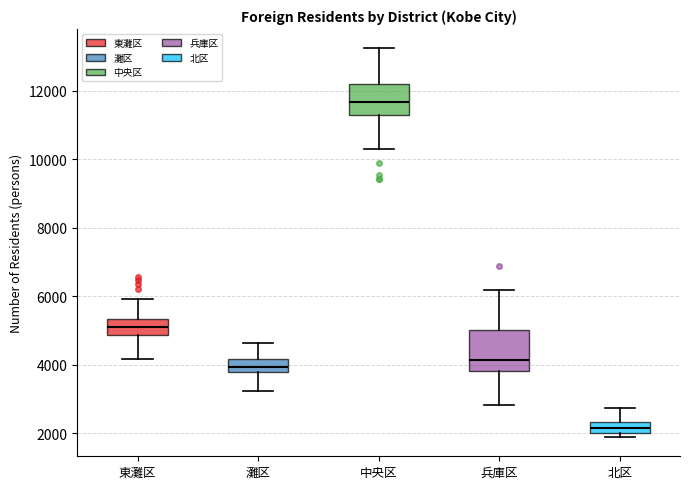

Which box's median line is the lowest?

北区